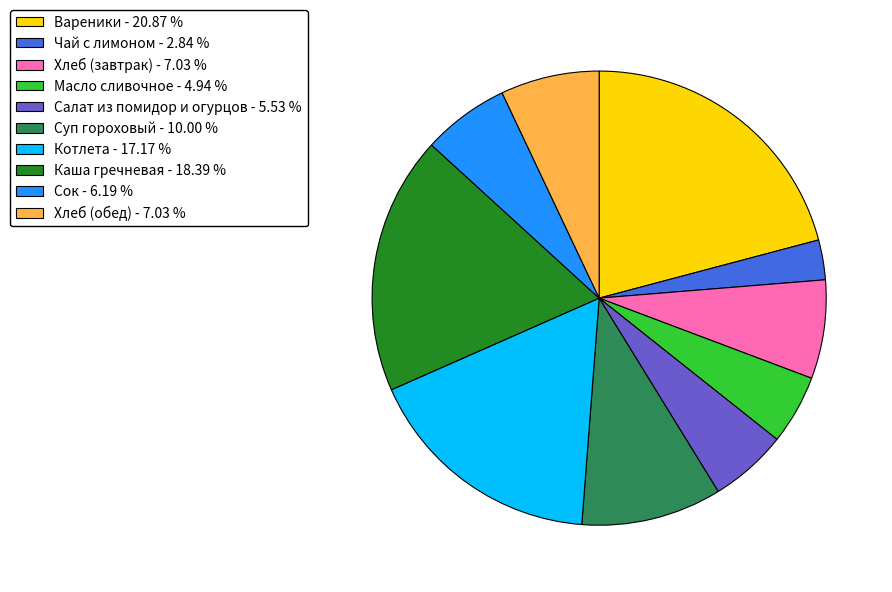

Which has a higher value, Сок - 6.19 % or Котлета - 17.17 %?

Котлета - 17.17 %